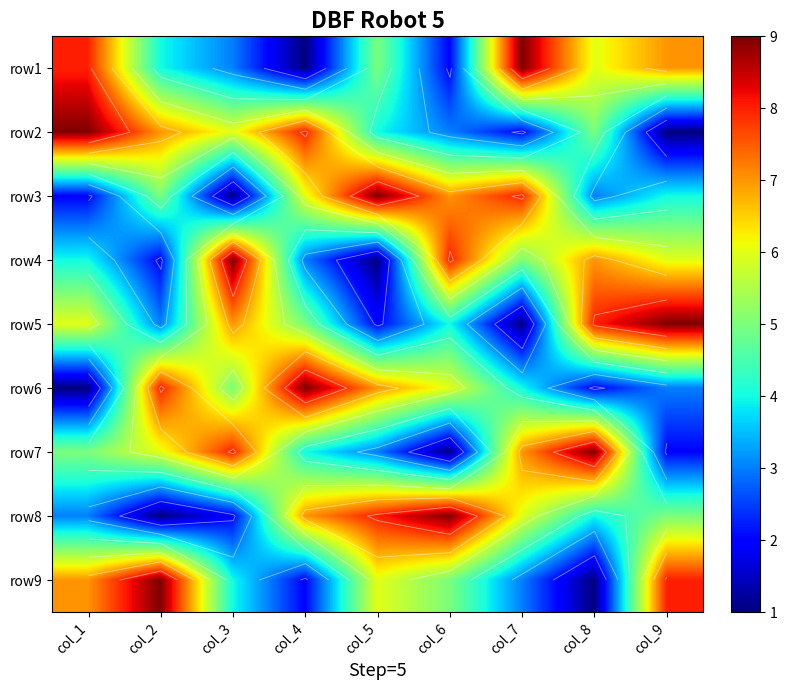

The value of row5 at col_1 is 3. True or false?

False